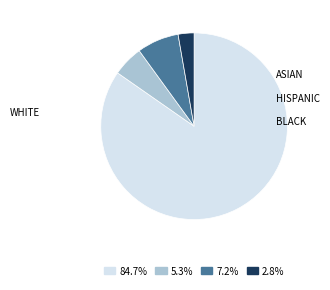

How many segments does this pie chart have?

4